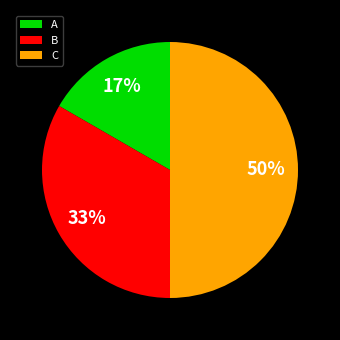

Is it true that C is 42% of the pie?

False